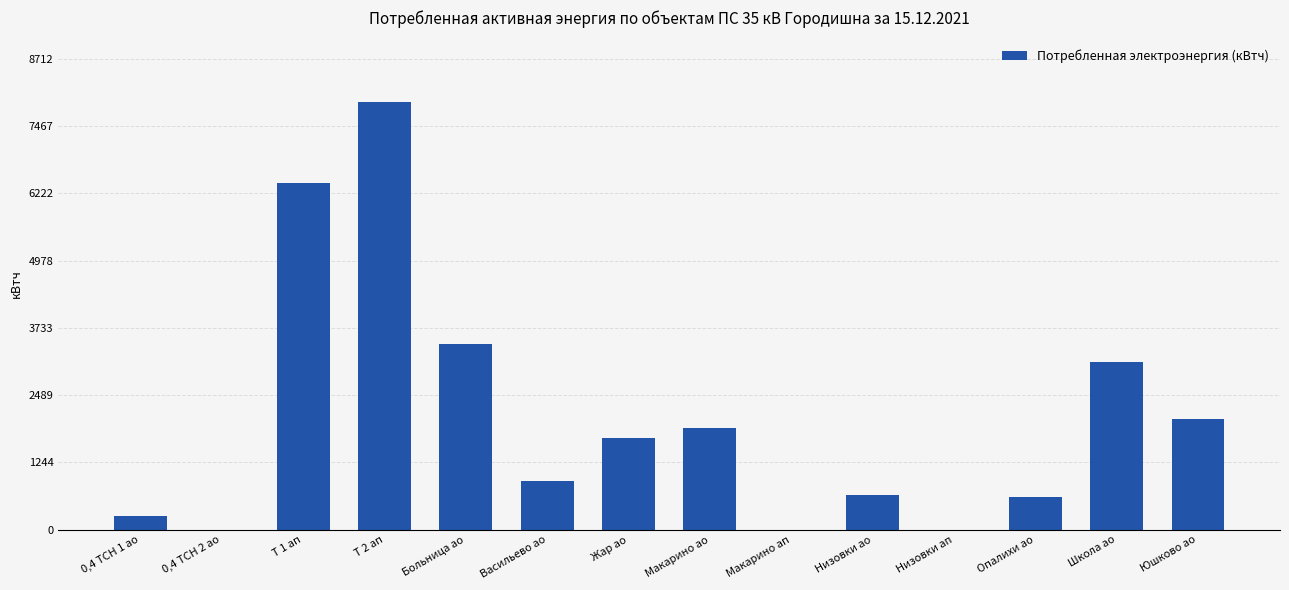

How many distinct data groups are displayed?

1